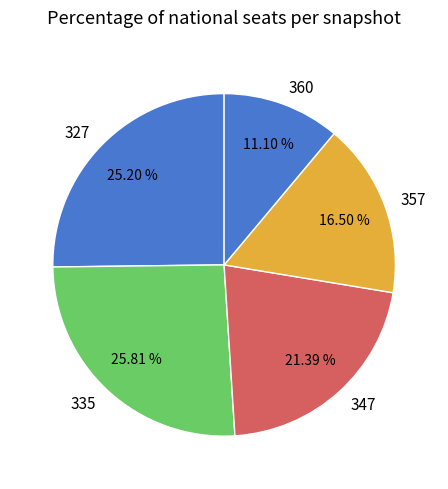

Approximately how many times larger is the value at 335 compared to 327?

1.0